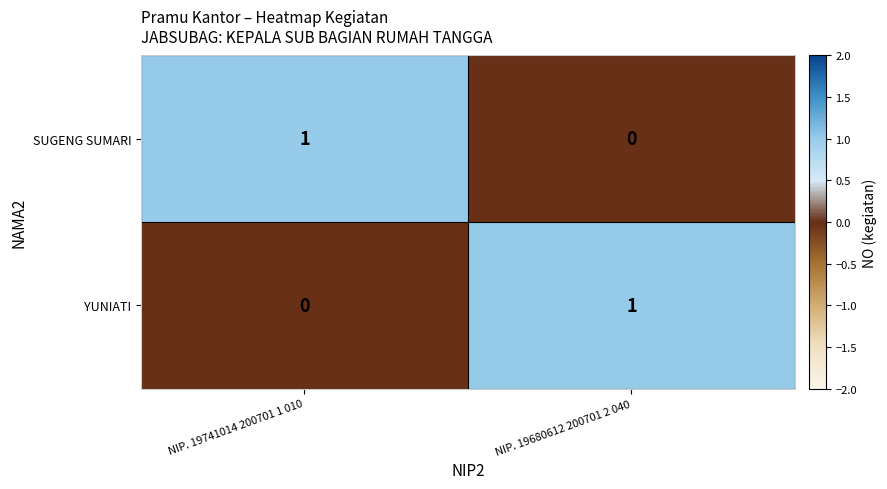

True or false: SUGENG SUMARI has a value of 0 at NIP. 19741014 200701 1 010.

False